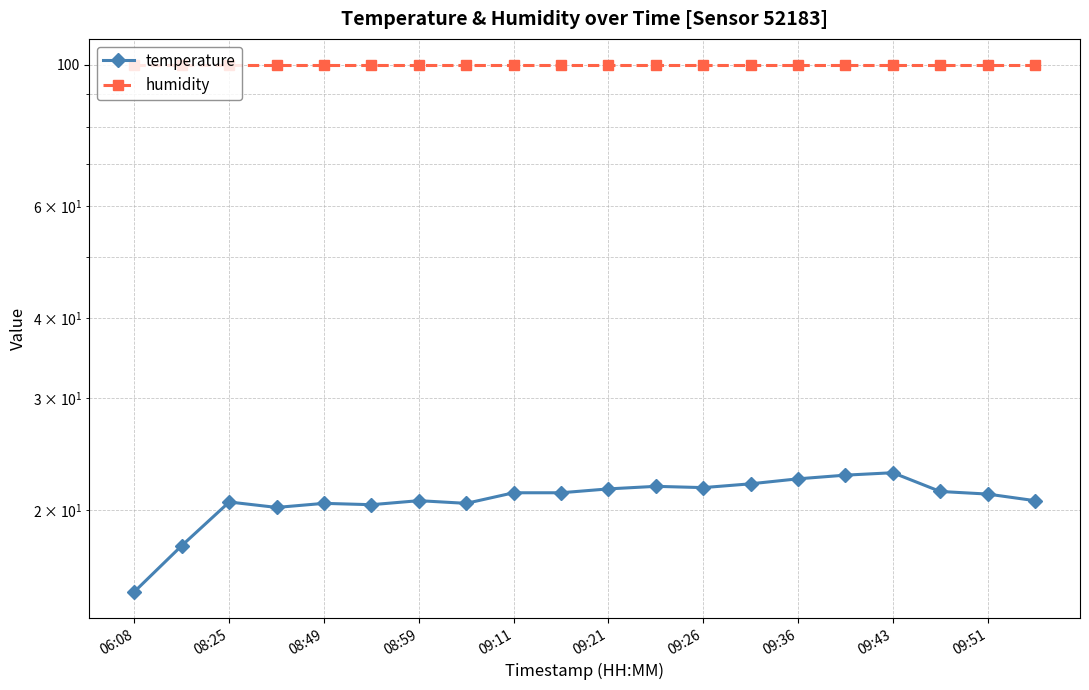

Which series has the largest range (max minus min)?

temperature